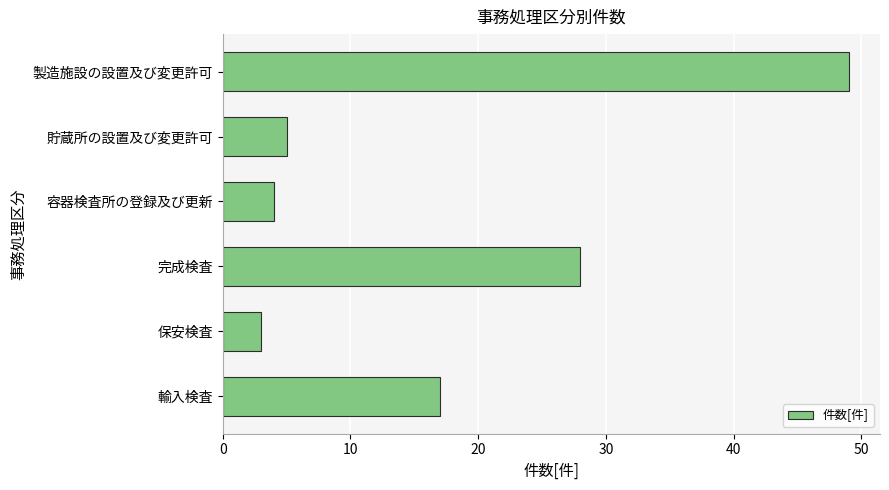

At which label is the value closest to 26?

完成検査